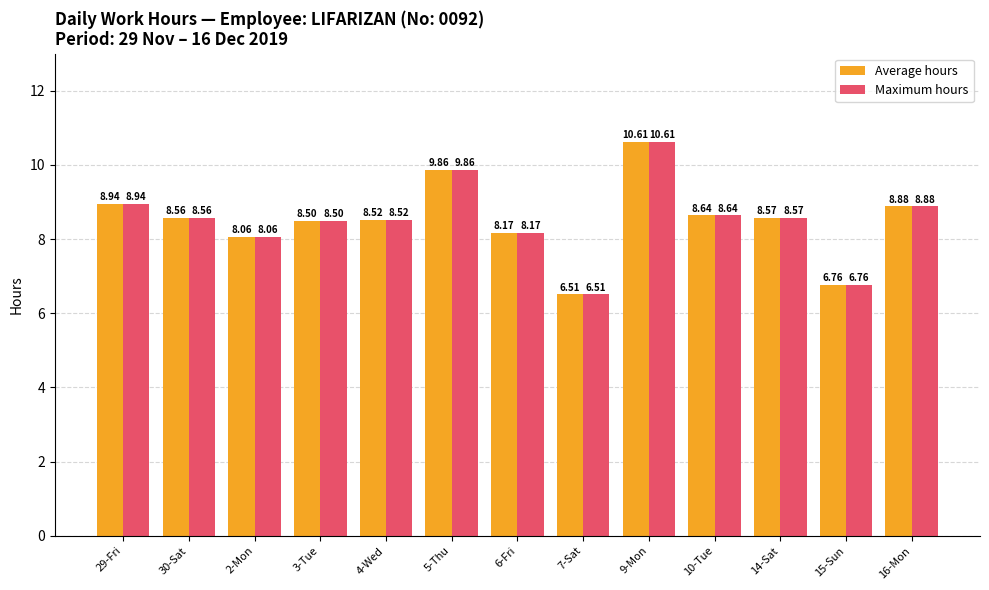

Where does the Average hours series first go above 8?

29-Fri